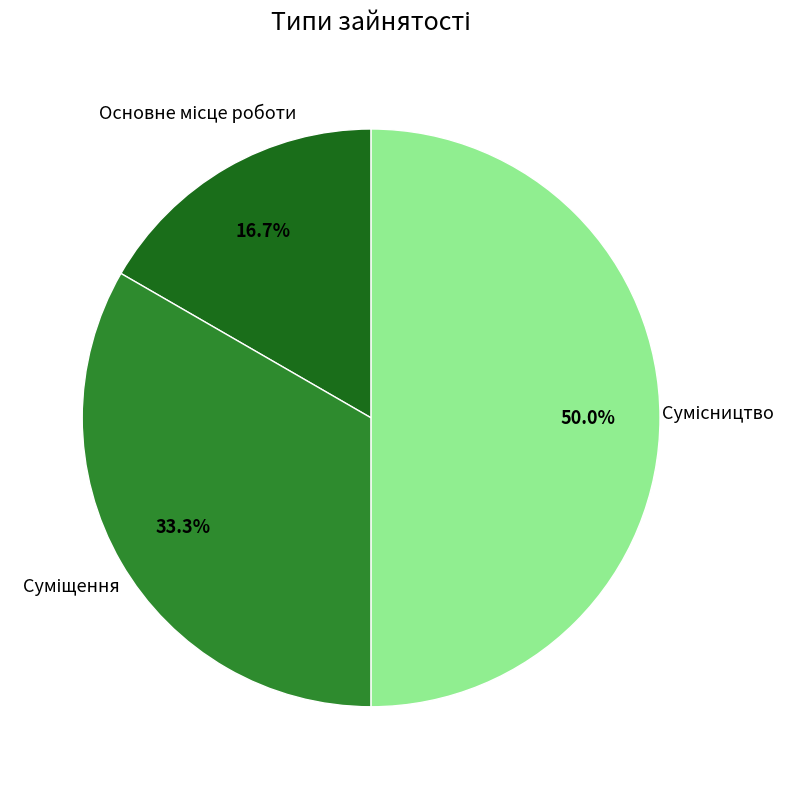

Which category has the smallest portion of the pie?

Основне місце роботи